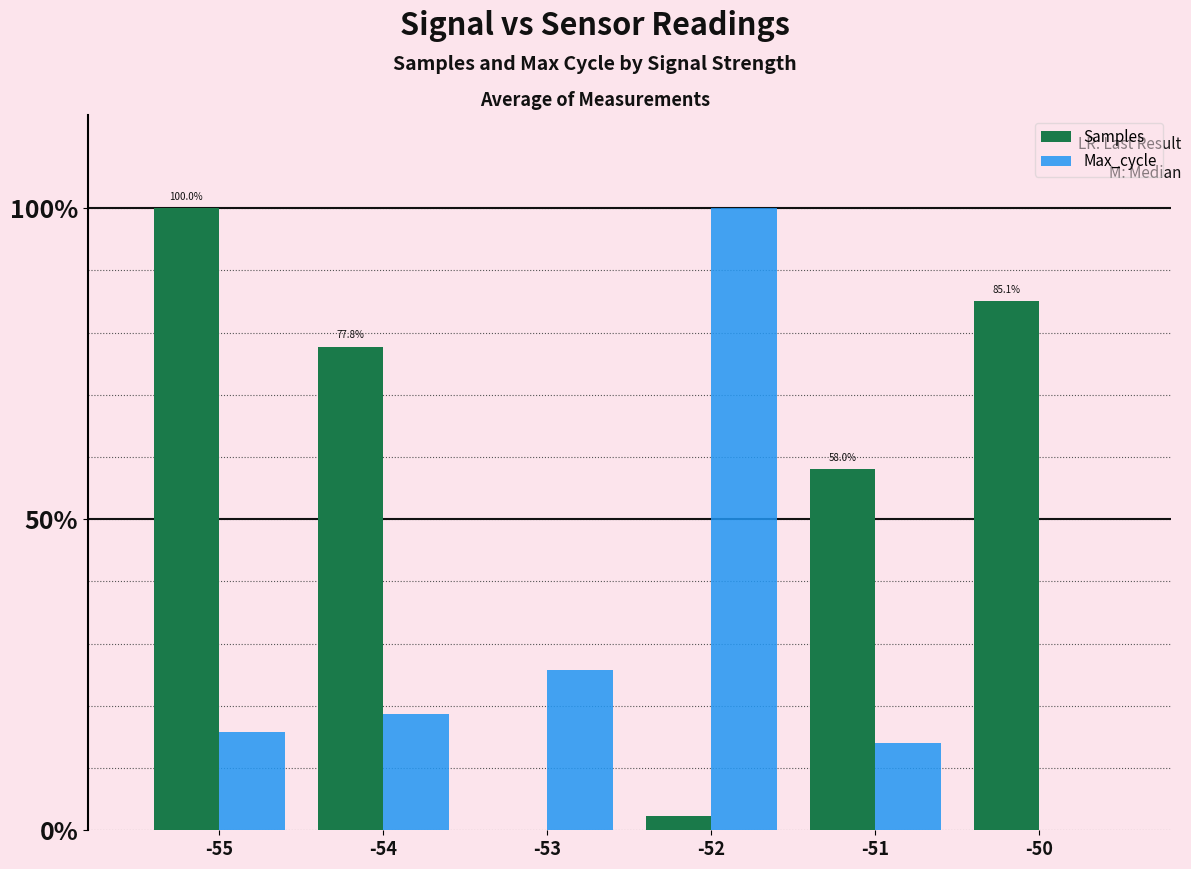

How many values in the Samples series exceed 77?

3